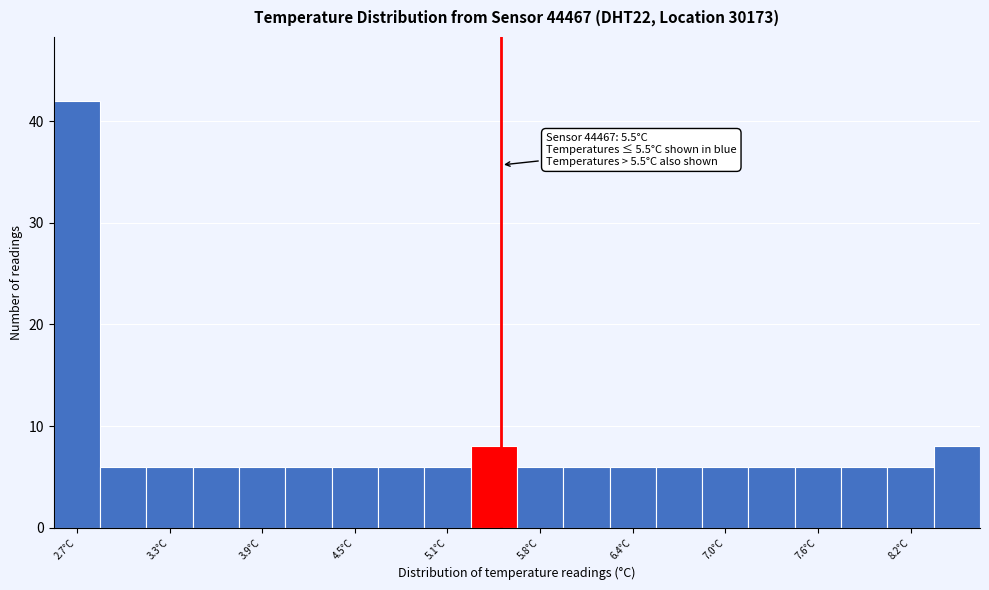

Read against the x-axis, roughly where is the centre of the tallest bar?

2.7